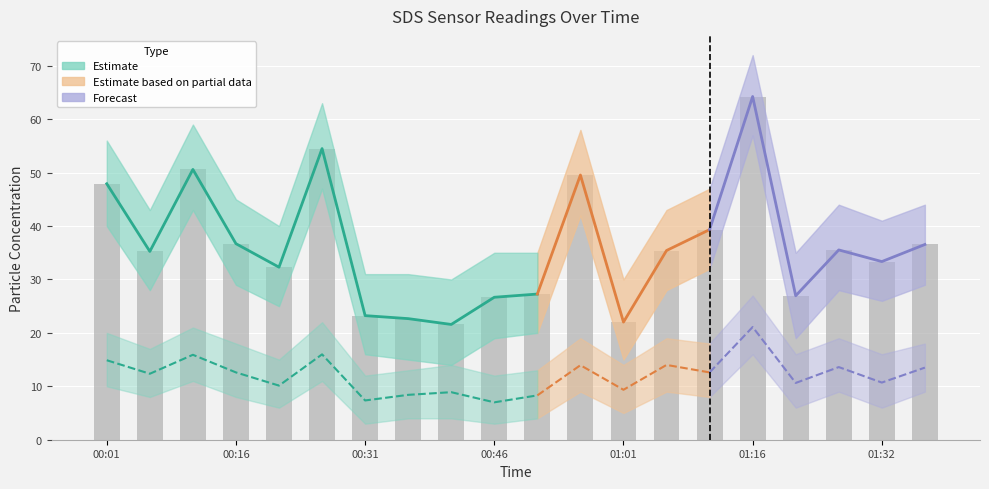

Which has a higher value, 00:56 or 00:31?

00:56